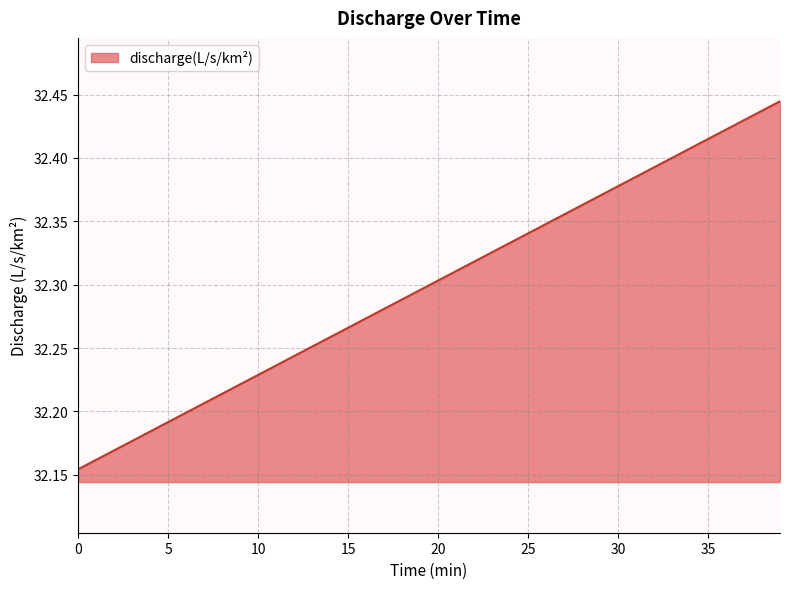

Count the values in the range 32 to 33.

40